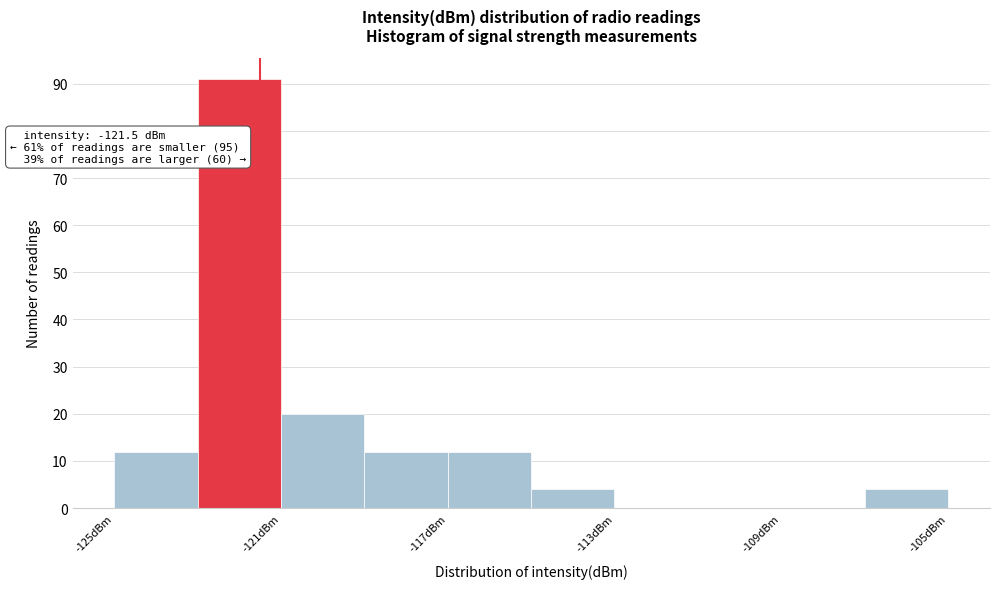

Over which range of the x-axis is the bar tallest?

-123 to -121